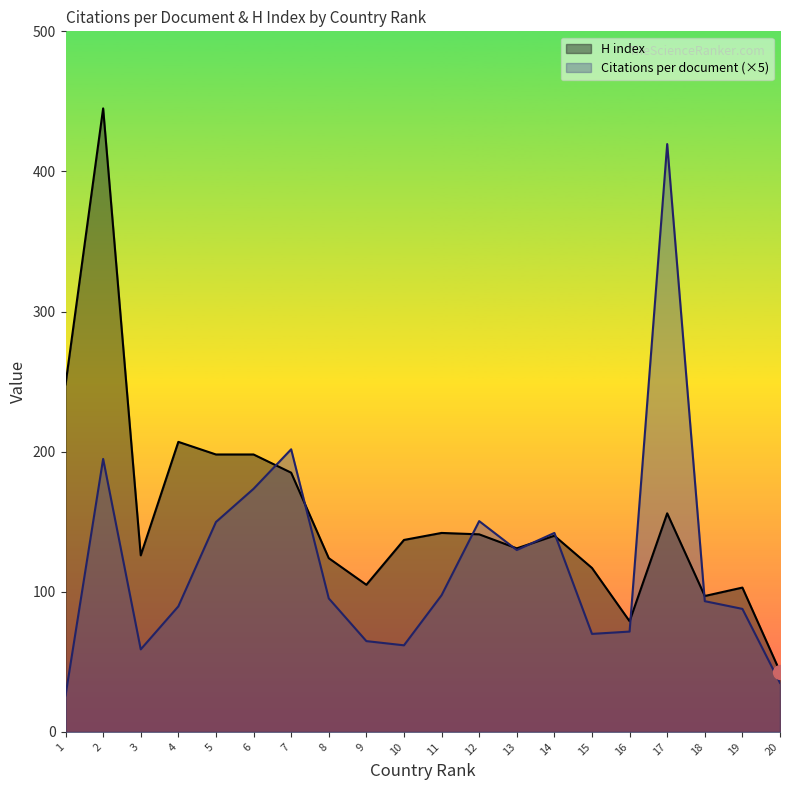

In H index, how many points are higher than both neighbors (excluding endpoints)?

6